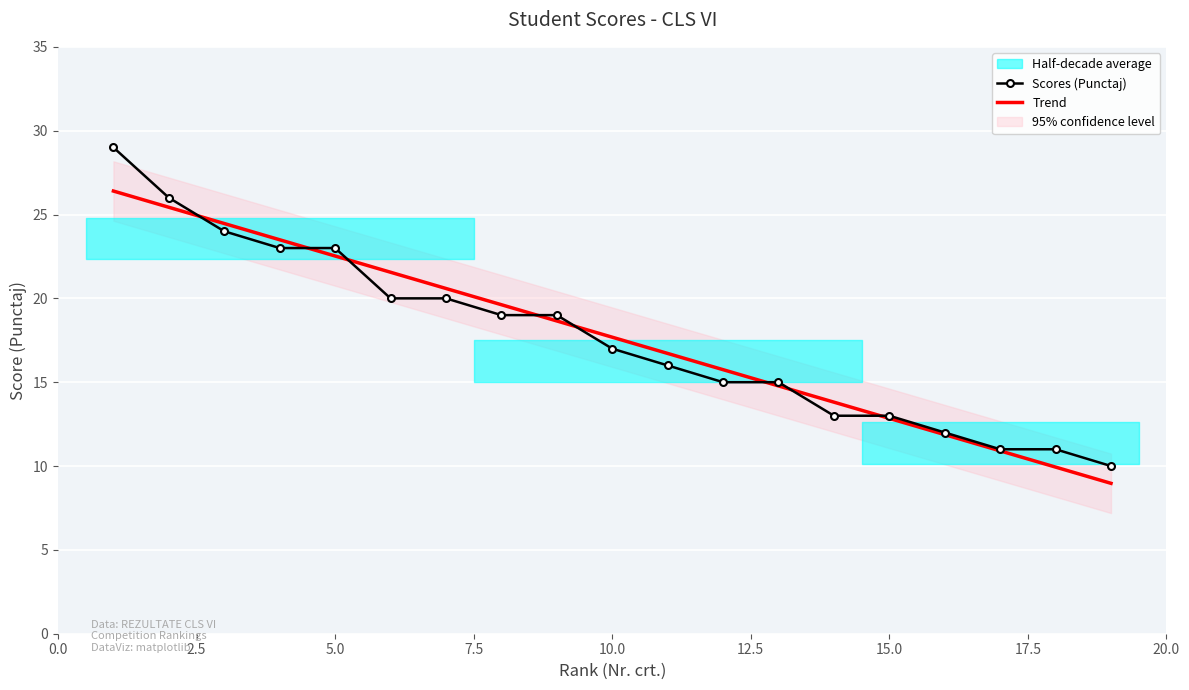

How many data points does each series have?

19